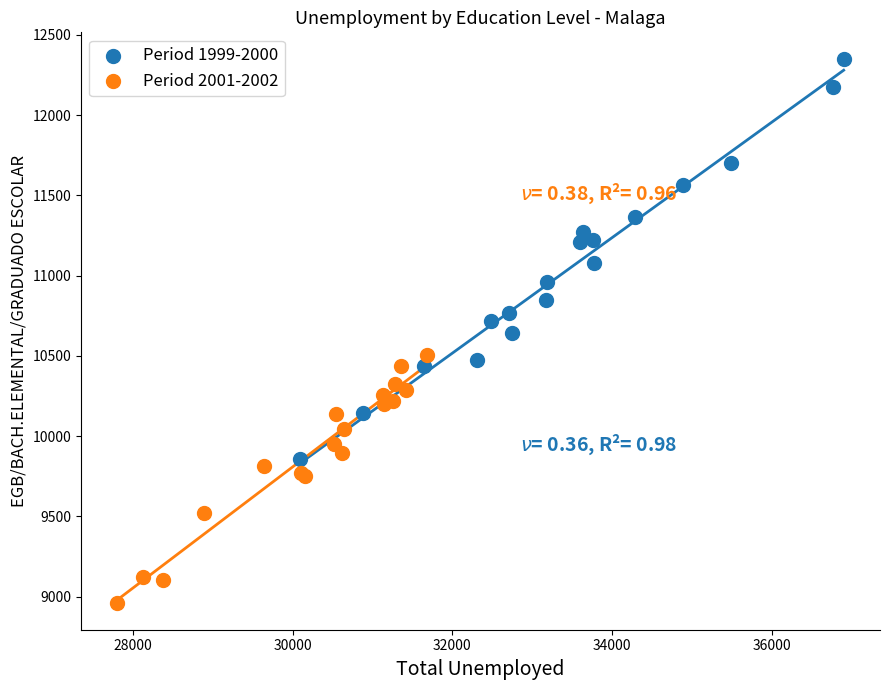

Which series reaches the maximum Y coordinate?

Period 1999-2000